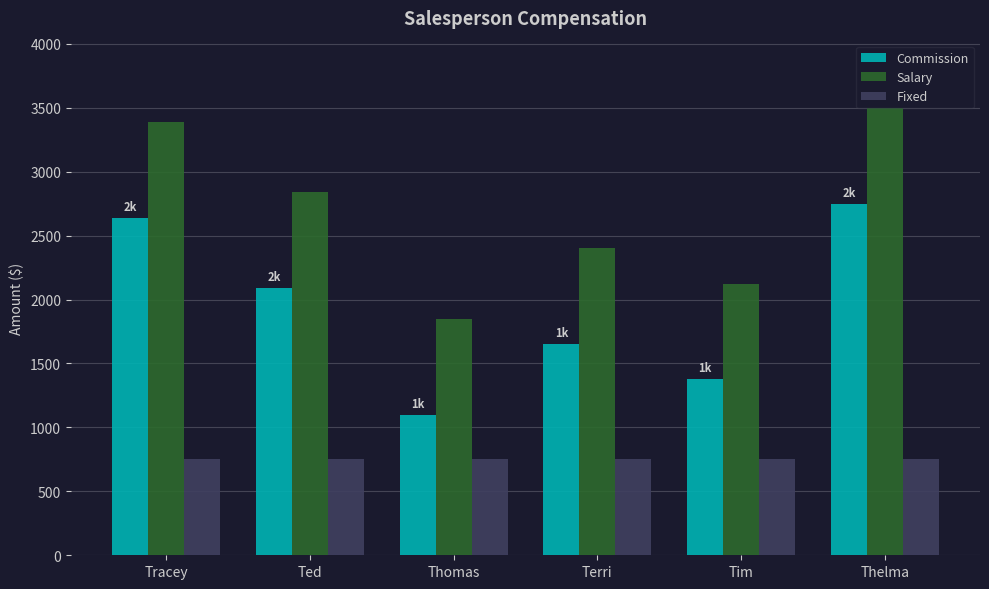

What is the difference between the maximum and minimum values in the Commission series?

1650